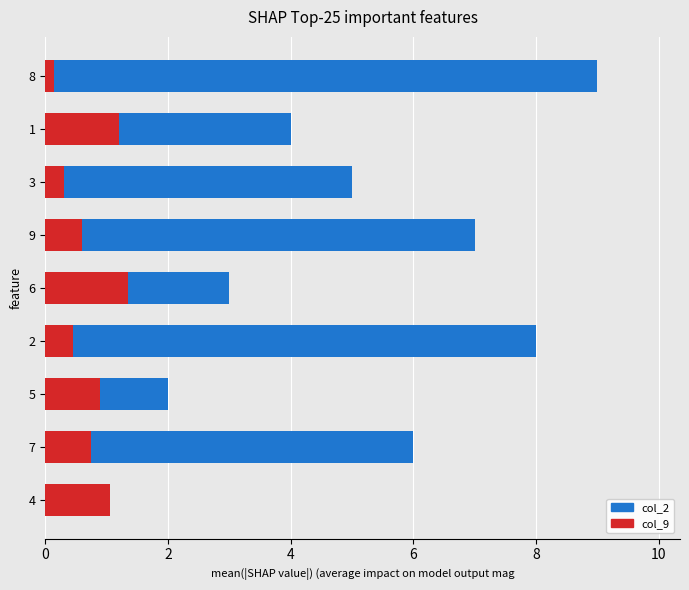

How many bars are there in total?

18